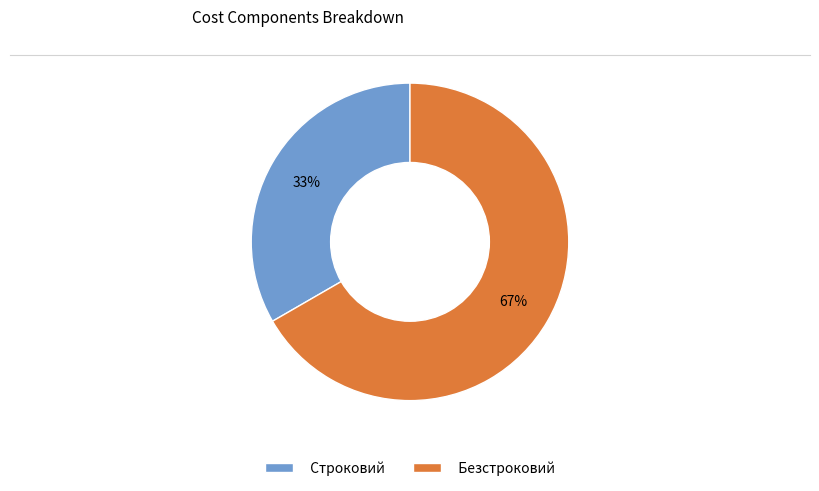

What percentage is the Строковий slice, to the nearest percent?

33%